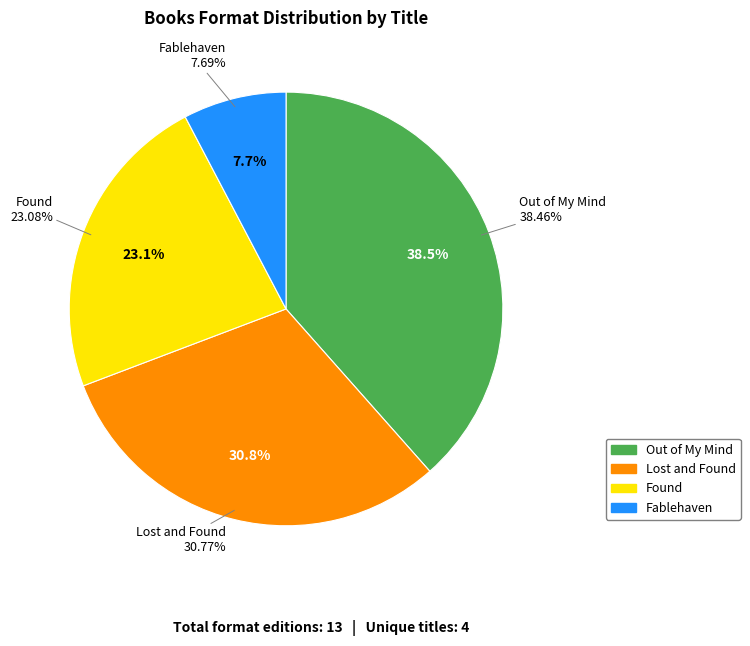

What percentage is the Out of My Mind slice, to the nearest percent?

38%